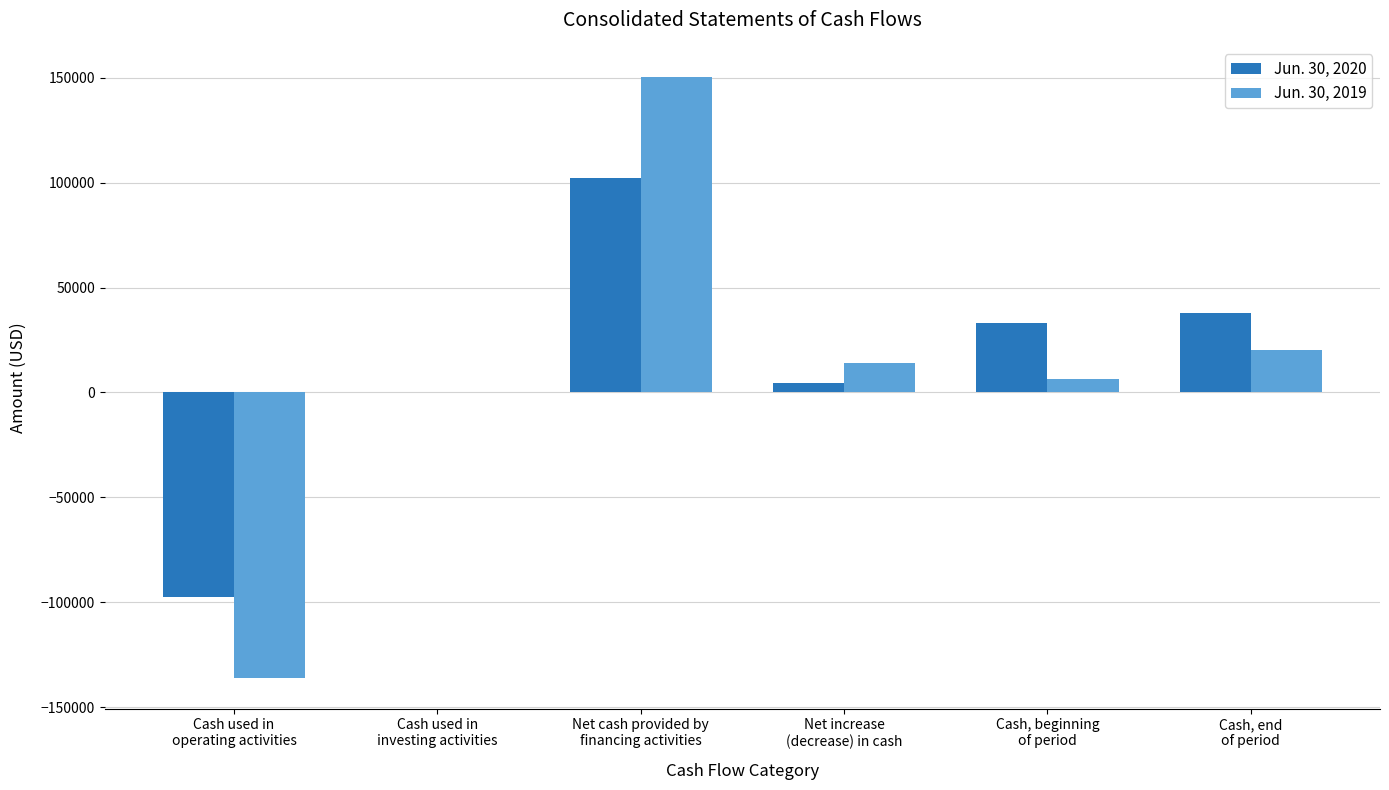

Reading right to left, transcribe all the data shown in this chart.

Jun. 30, 2020: Cash, end
of period=37975	Cash, beginning
of period=33251	Net increase
(decrease) in cash=4724	Net cash provided by
financing activities=102410	Cash used in
investing activities=0	Cash used in
operating activities=-97686
Jun. 30, 2019: Cash, end
of period=20444	Cash, beginning
of period=6319	Net increase
(decrease) in cash=14125	Net cash provided by
financing activities=150478	Cash used in
investing activities=0	Cash used in
operating activities=-136353